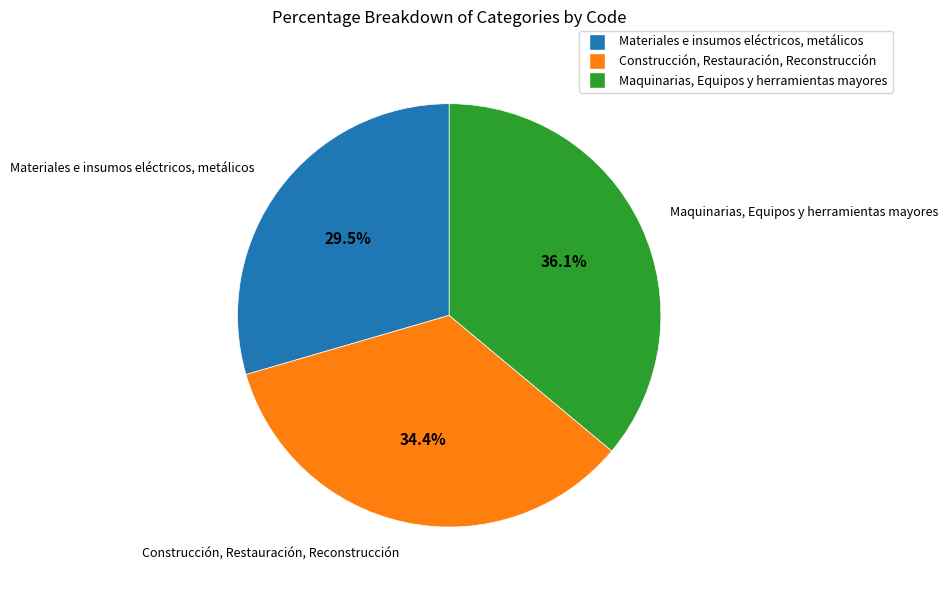

Which category has the smallest portion of the pie?

Materiales e insumos eléctricos, metálicos